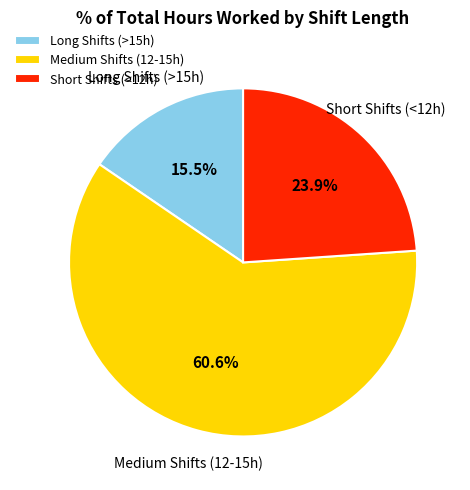

Which has a higher value, Short Shifts (<12h) or Medium Shifts (12-15h)?

Medium Shifts (12-15h)